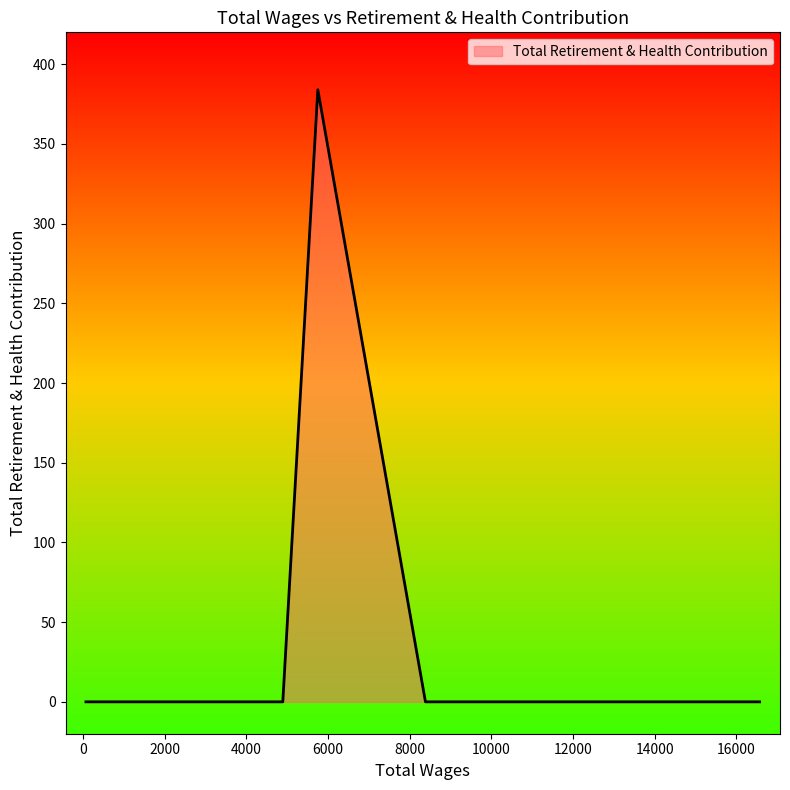

What is the greatest value displayed?

384